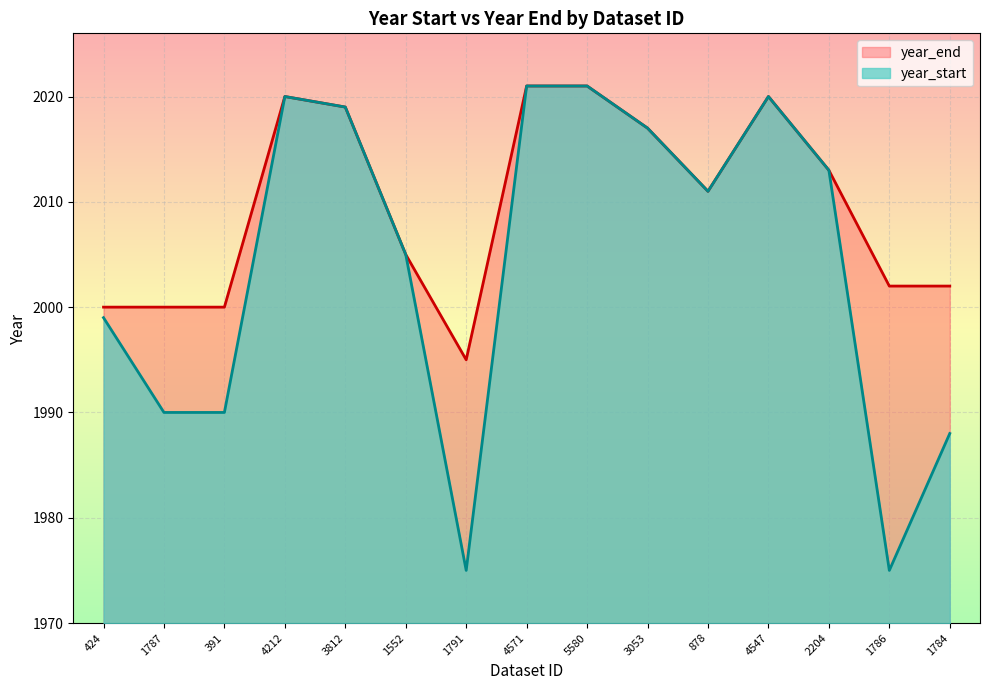

How many values in the year_end series exceed 2011?

7